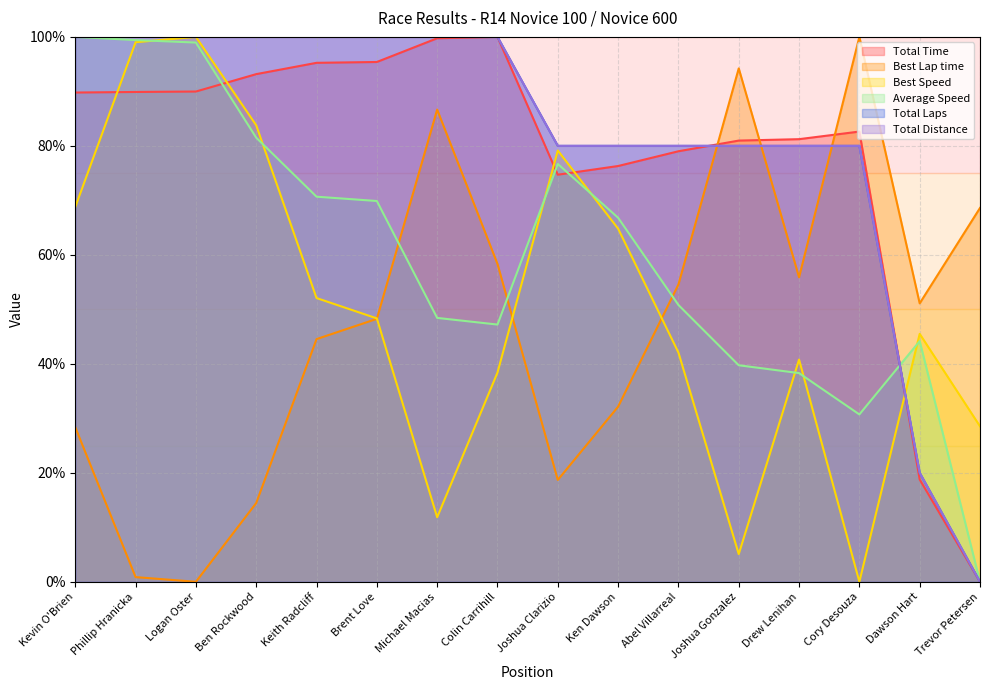

Rank the series at Dawson Hart from highest to lowest value.

Best Lap time, Best Speed, Average Speed, Total Laps, Total Distance, Total Time